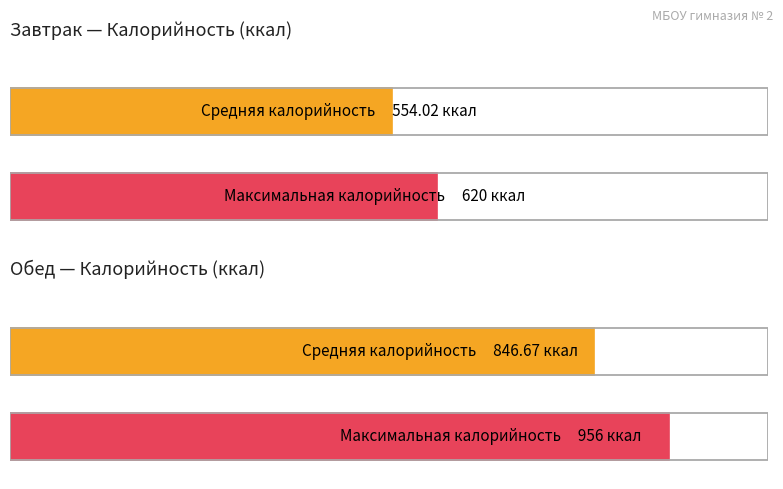

What is the label of the 1st bar from the right?

Обед